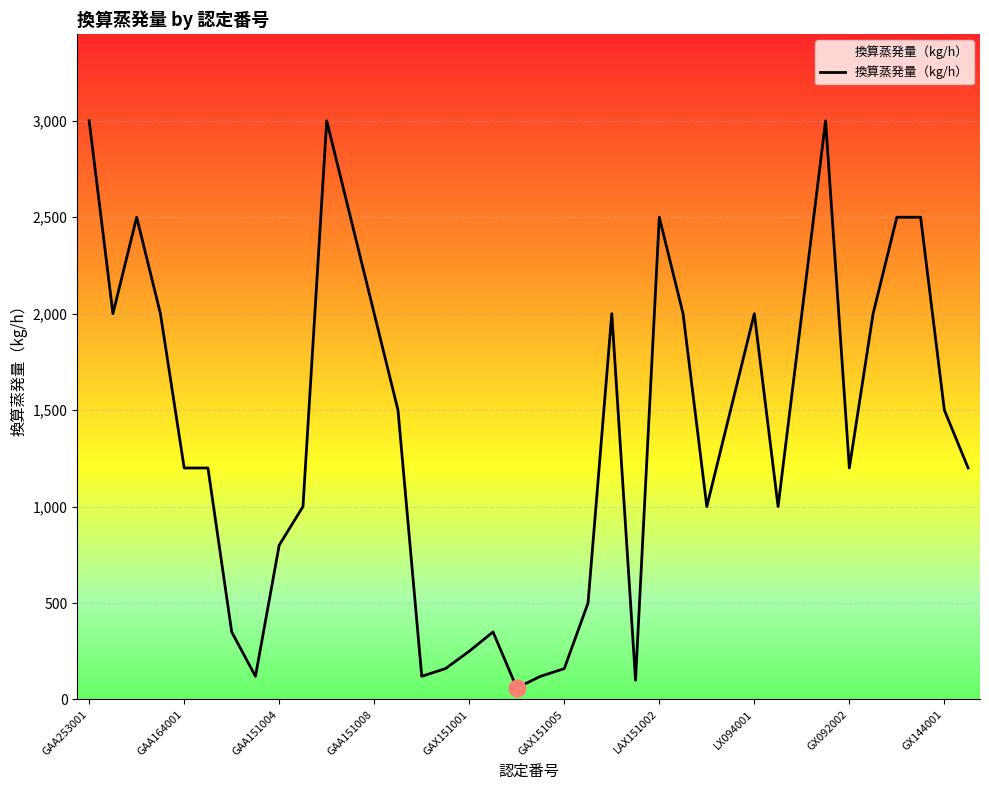

What is the difference between the maximum and minimum values?

2940